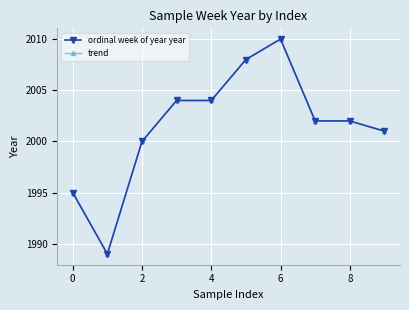

What is the value of the trend point at the 1st from the left?

1995